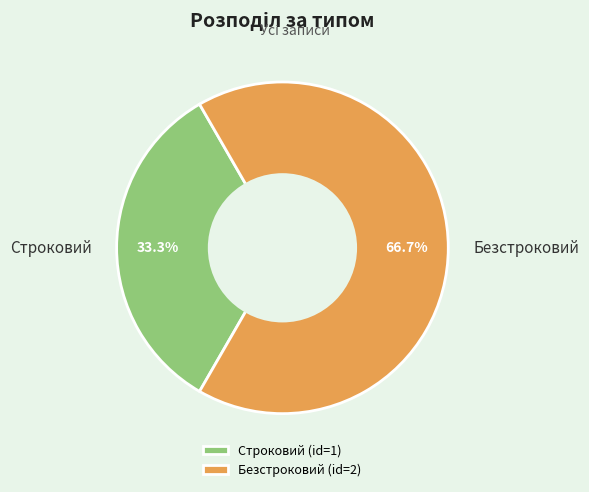

Rank the categories by value from highest to lowest.

Безстроковий, Строковий